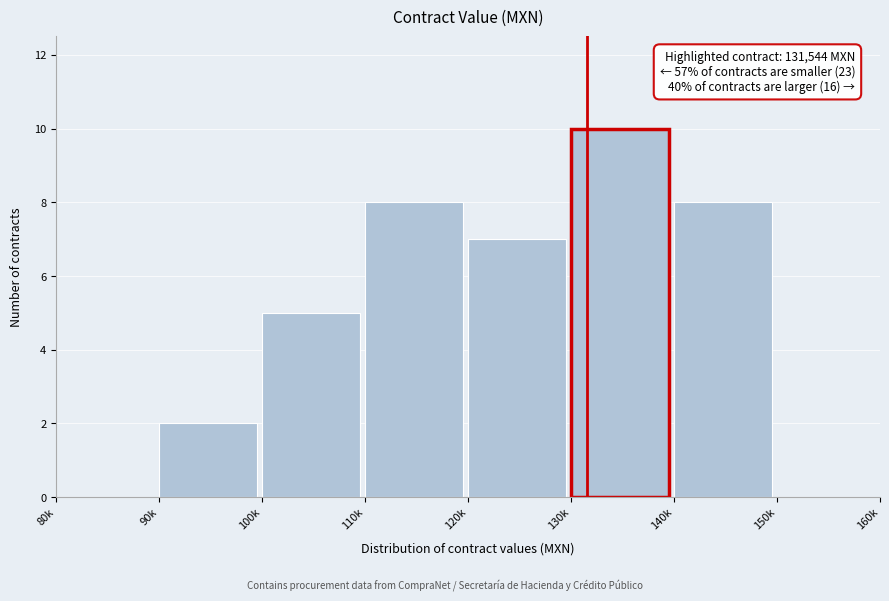

Reading left to right, what are all the values shown in this chart?

80k=0	90k=2	100k=5	110k=8	120k=7	130k=10	140k=8	150k=0